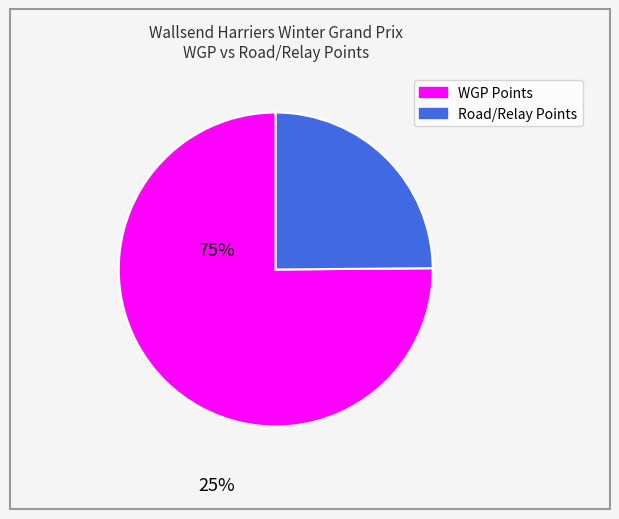

Is there a majority slice in this chart?

Yes